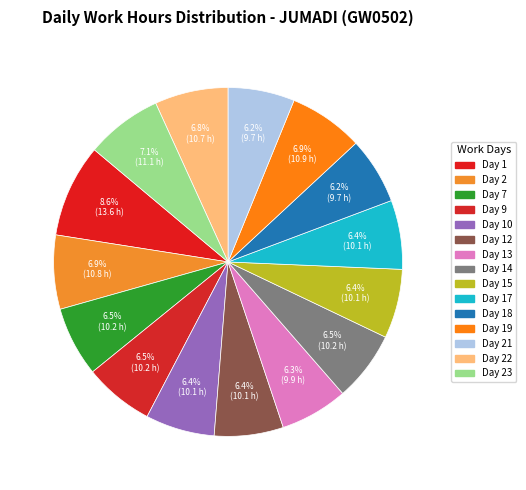

How many segments does this pie chart have?

15